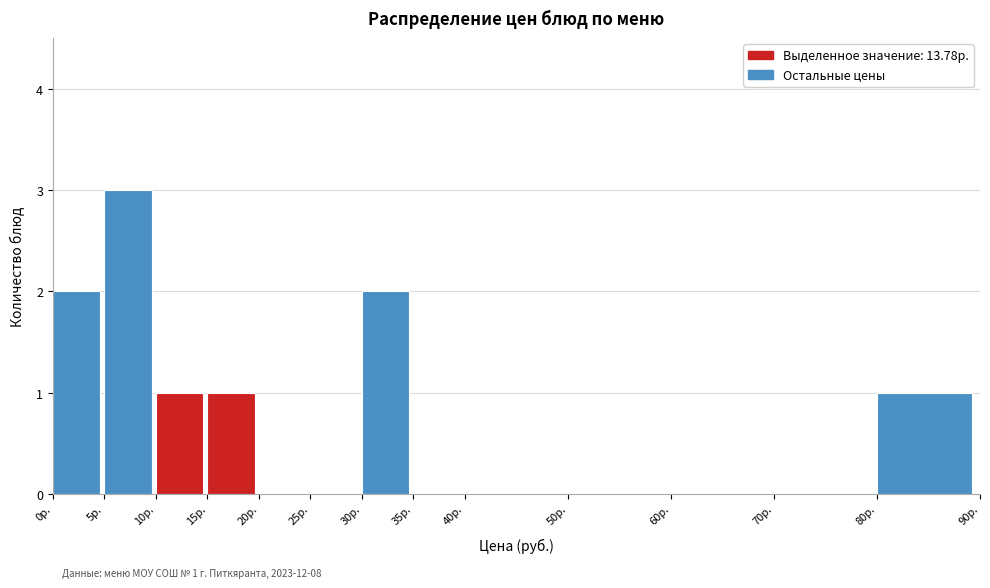

Over which range of the x-axis is the bar tallest?

5 to 10